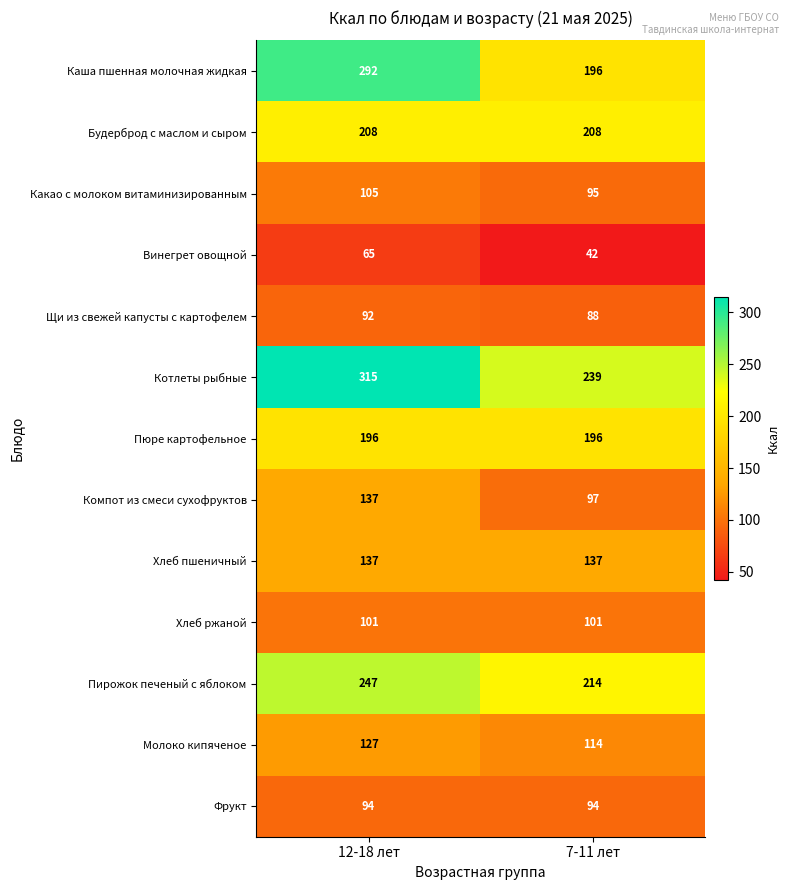

Reading left to right, list all the values displayed in this chart.

Каша пшенная молочная жидкая: 12-18 лет=292	7-11 лет=196
Будерброд с маслом и сыром: 12-18 лет=208	7-11 лет=208
Какао с молоком витаминизированным: 12-18 лет=105	7-11 лет=95
Винегрет овощной: 12-18 лет=65	7-11 лет=42
Щи из свежей капусты с картофелем: 12-18 лет=92	7-11 лет=88
Котлеты рыбные: 12-18 лет=315	7-11 лет=239
Пюре картофельное: 12-18 лет=196	7-11 лет=196
Компот из смеси сухофруктов: 12-18 лет=137	7-11 лет=97
Хлеб пшеничный: 12-18 лет=137	7-11 лет=137
Хлеб ржаной: 12-18 лет=101	7-11 лет=101
Пирожок печеный с яблоком: 12-18 лет=247	7-11 лет=214
Молоко кипяченое: 12-18 лет=127	7-11 лет=114
Фрукт: 12-18 лет=94	7-11 лет=94